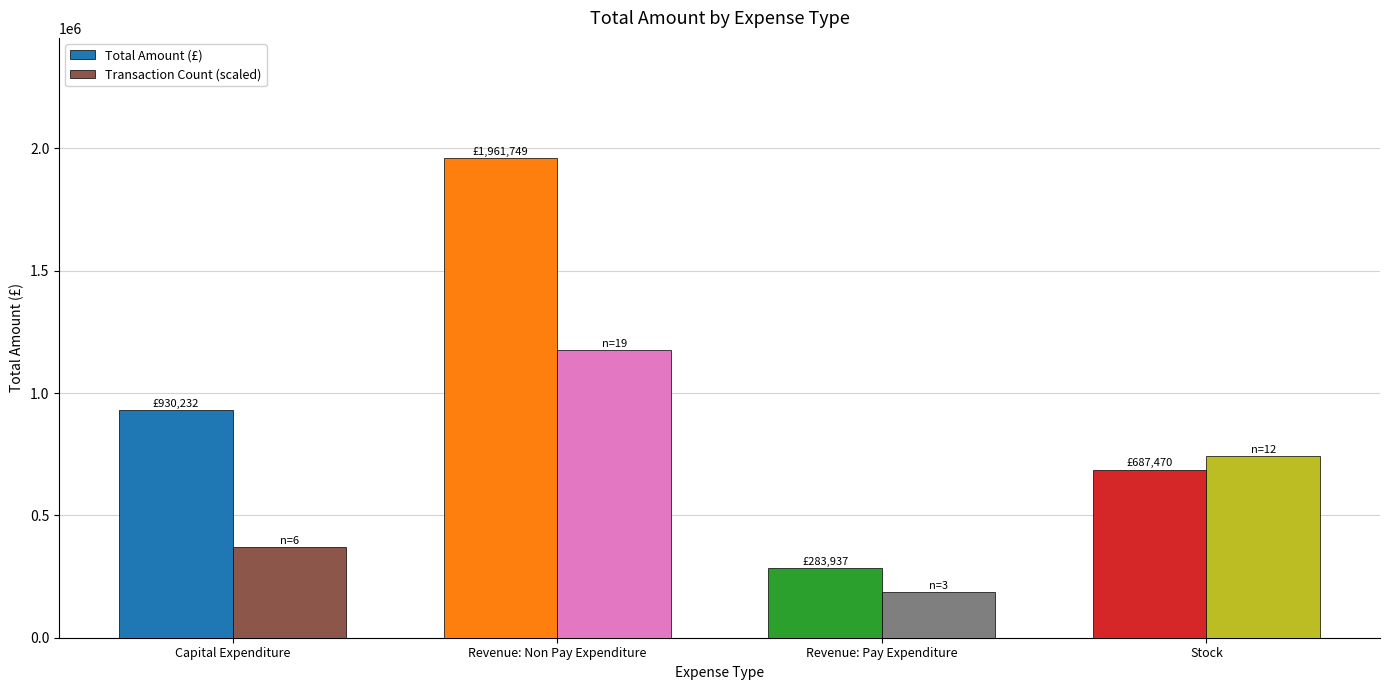

Is the value of Total Amount (£) at Stock greater than the value of Transaction Count (scaled) at Capital Expenditure?

Yes